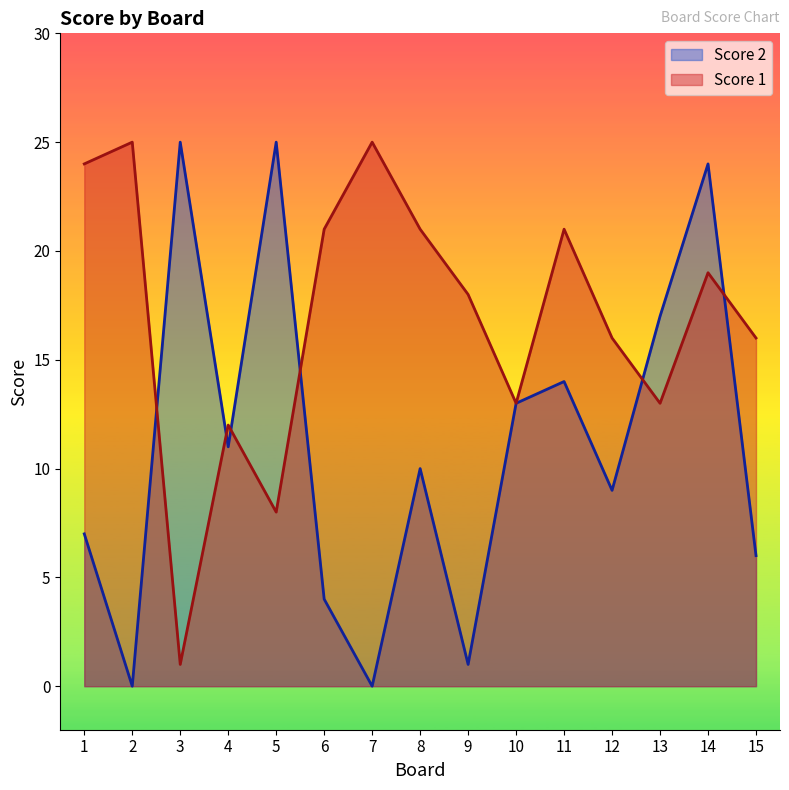

What is the value of the Score 2 point at the 3rd from the left?

25